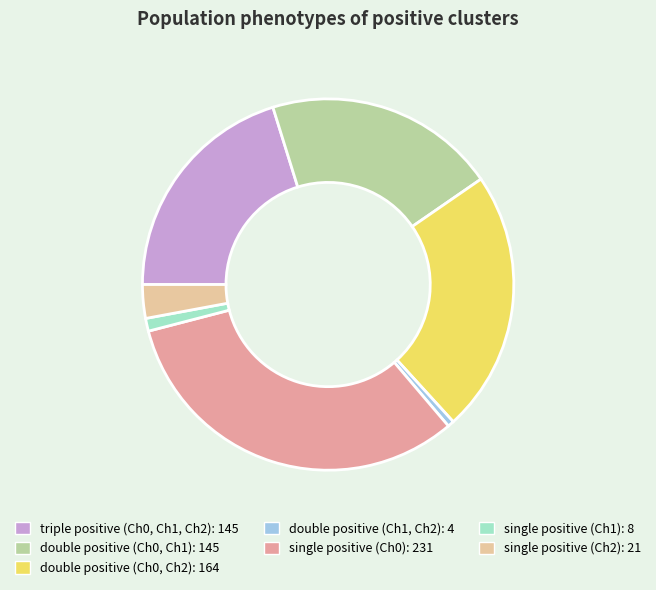

What is the total percentage of double positive (Ch0, Ch1) and double positive (Ch0, Ch2)?

43.0%